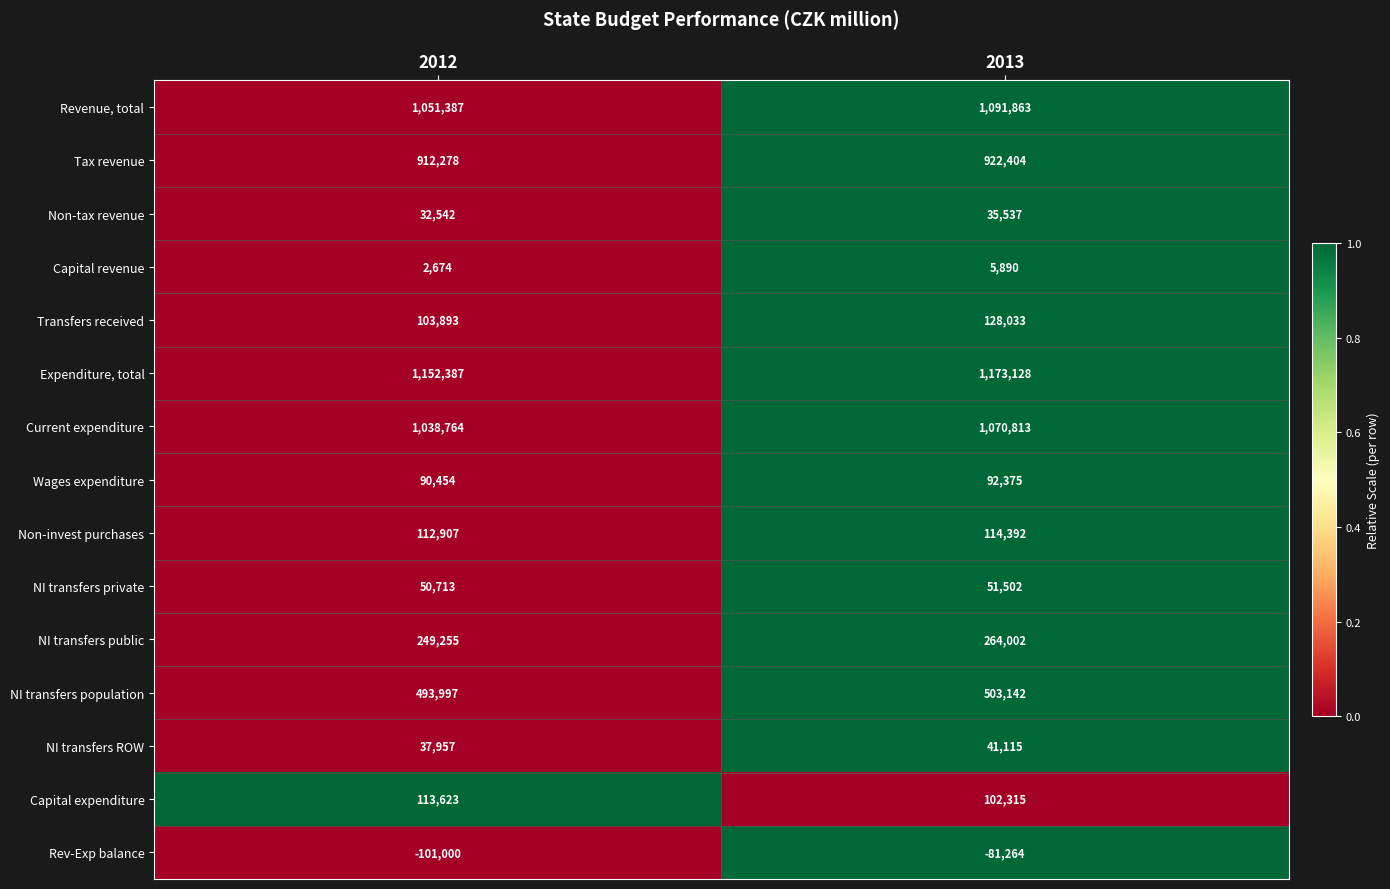

What is the difference between the highest and lowest values at 2012?

1253387